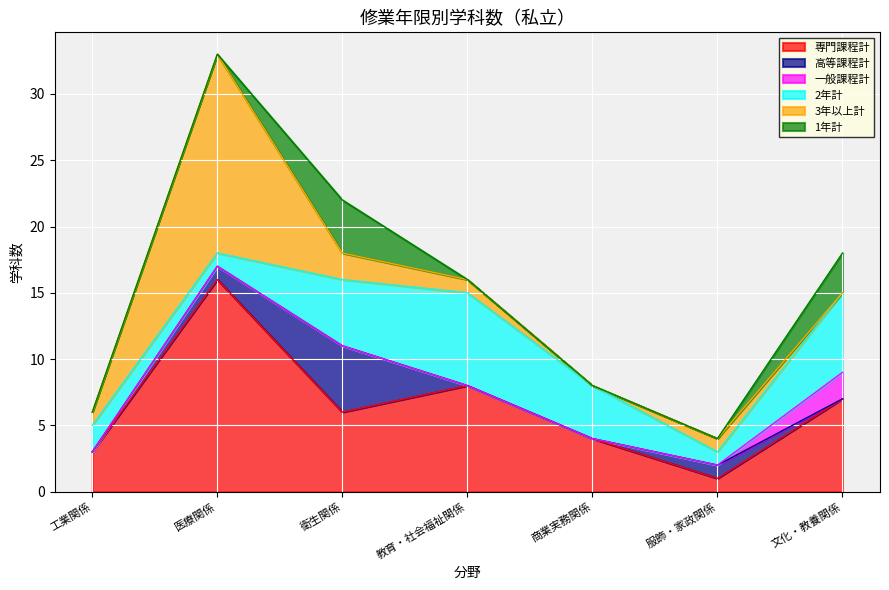

Is it true that 2年計 equals 2 at 衛生関係?

False